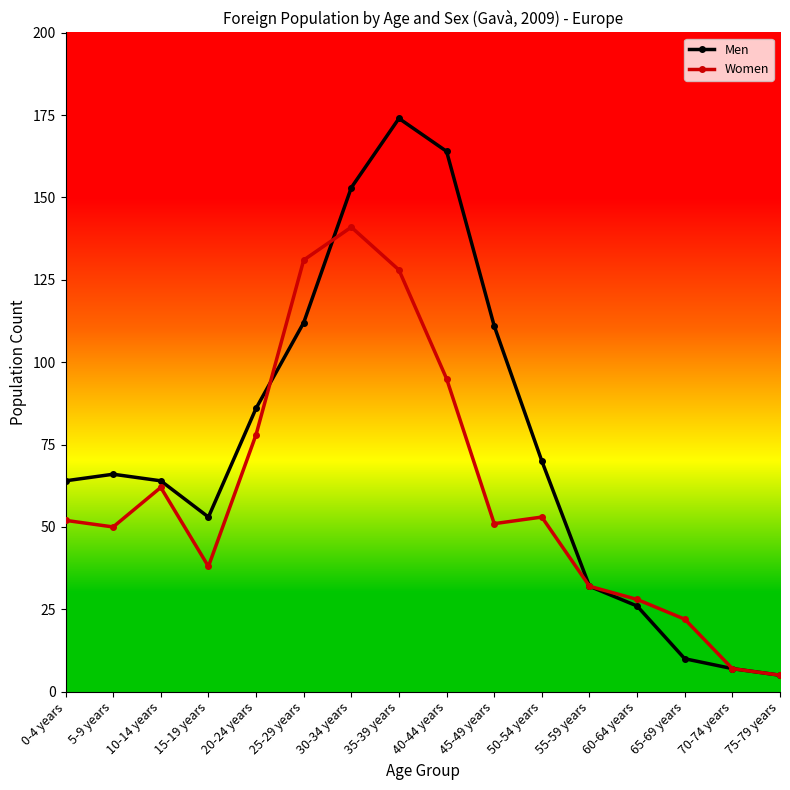

What is the total value across all series at 15-19 years?

91